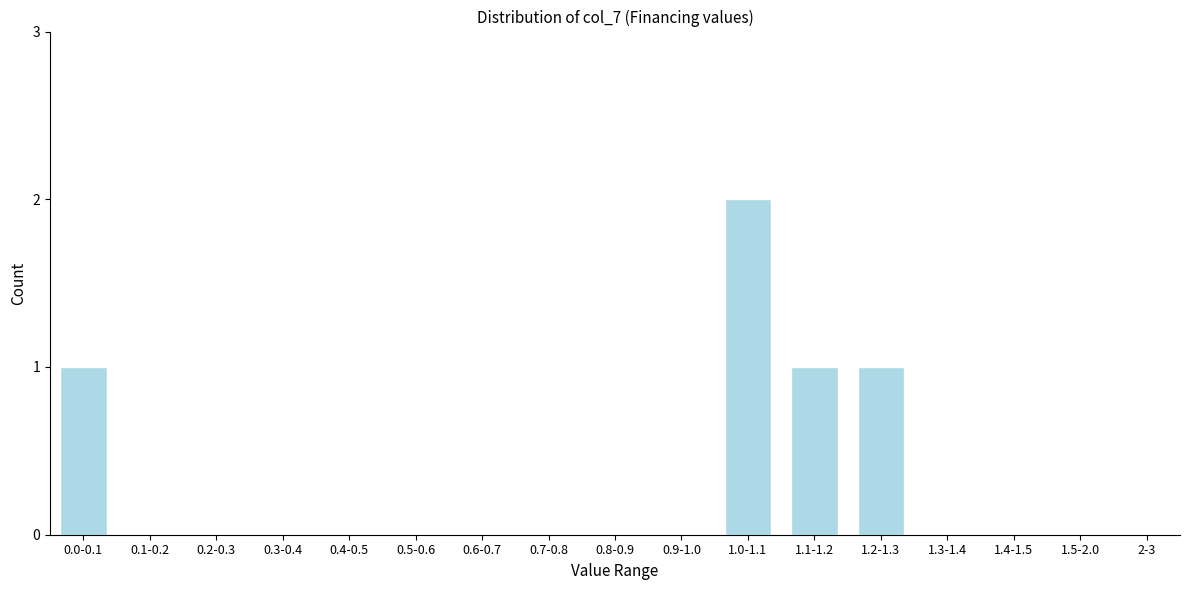

Reading left to right, transcribe all the data shown in this chart.

0.0-0.1=1	0.1-0.2=0	0.2-0.3=0	0.3-0.4=0	0.4-0.5=0	0.5-0.6=0	0.6-0.7=0	0.7-0.8=0	0.8-0.9=0	0.9-1.0=0	1.0-1.1=2	1.1-1.2=1	1.2-1.3=1	1.3-1.4=0	1.4-1.5=0	1.5-2.0=0	2-3=0